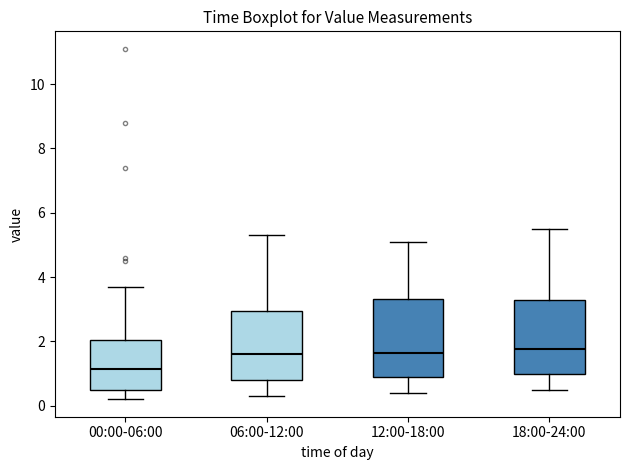

Where does the lower whisker of the box for 00:00-06:00 end on the y-axis? The values are not printed on the chart, so give them approximately, as read against the axis.

0.2